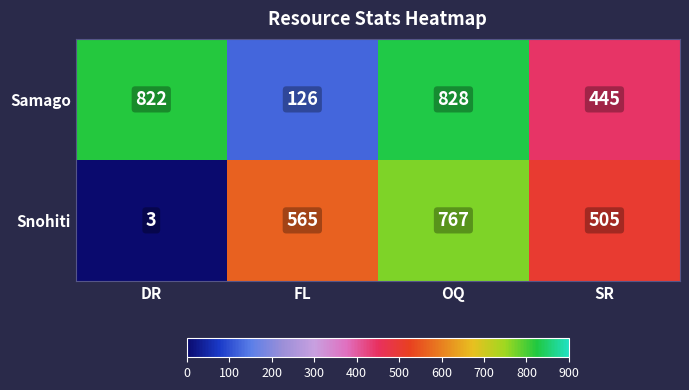

At which category is the sum across all series the highest?

OQ